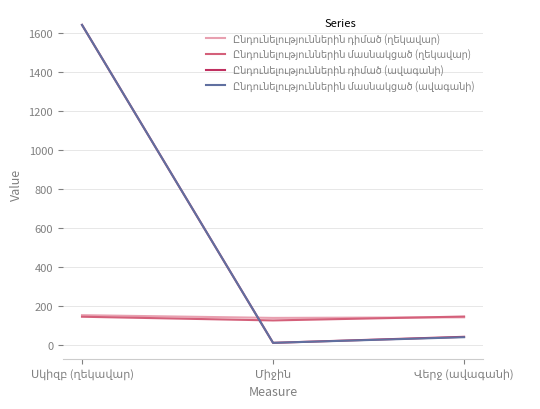

What is the maximum value shown in the chart?

1642